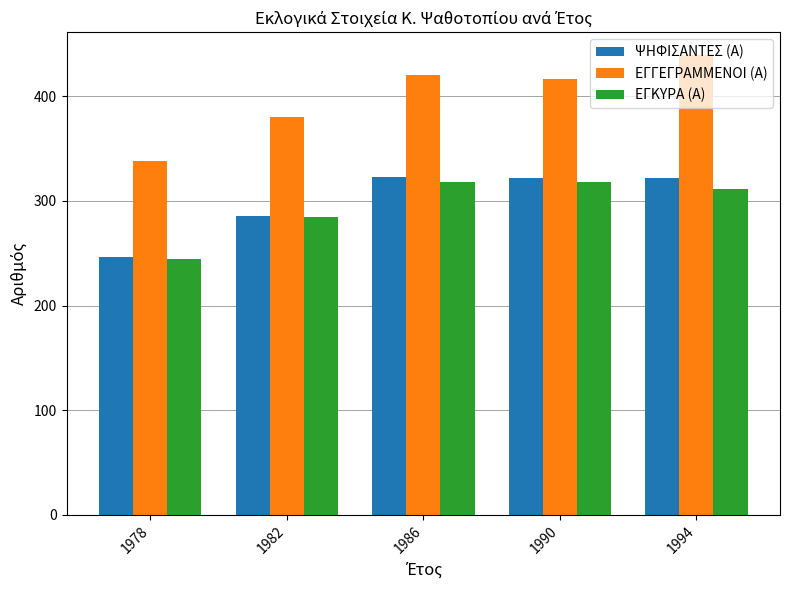

Which series has the widest spread of values?

ΕΓΓΕΓΡΑΜΜΕΝΟΙ (Α)